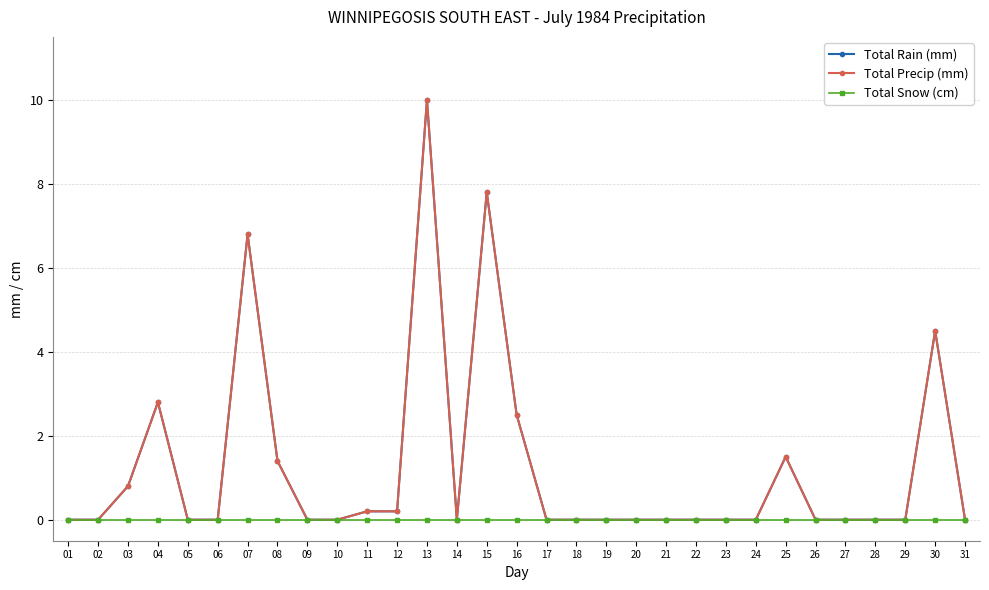

Reading right to left, transcribe all the data shown in this chart.

Total Rain (mm): 0.0	4.5	0.0	0.0	0.0	0.0	1.5	0.0	0.0	0.0	0.0	0.0	0.0	0.0	0.0	2.5	7.8	0.0	10.0	0.2	0.2	0.0	0.0	1.4	6.8	0.0	0.0	2.8	0.8	0.0	0.0
Total Precip (mm): 0.0	4.5	0.0	0.0	0.0	0.0	1.5	0.0	0.0	0.0	0.0	0.0	0.0	0.0	0.0	2.5	7.8	0.0	10.0	0.2	0.2	0.0	0.0	1.4	6.8	0.0	0.0	2.8	0.8	0.0	0.0
Total Snow (cm): 0.0	0.0	0.0	0.0	0.0	0.0	0.0	0.0	0.0	0.0	0.0	0.0	0.0	0.0	0.0	0.0	0.0	0.0	0.0	0.0	0.0	0.0	0.0	0.0	0.0	0.0	0.0	0.0	0.0	0.0	0.0